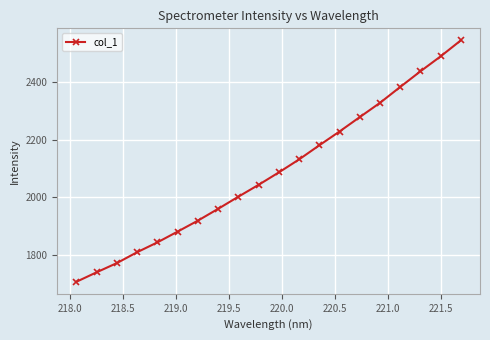

What is the average value?

2088.2